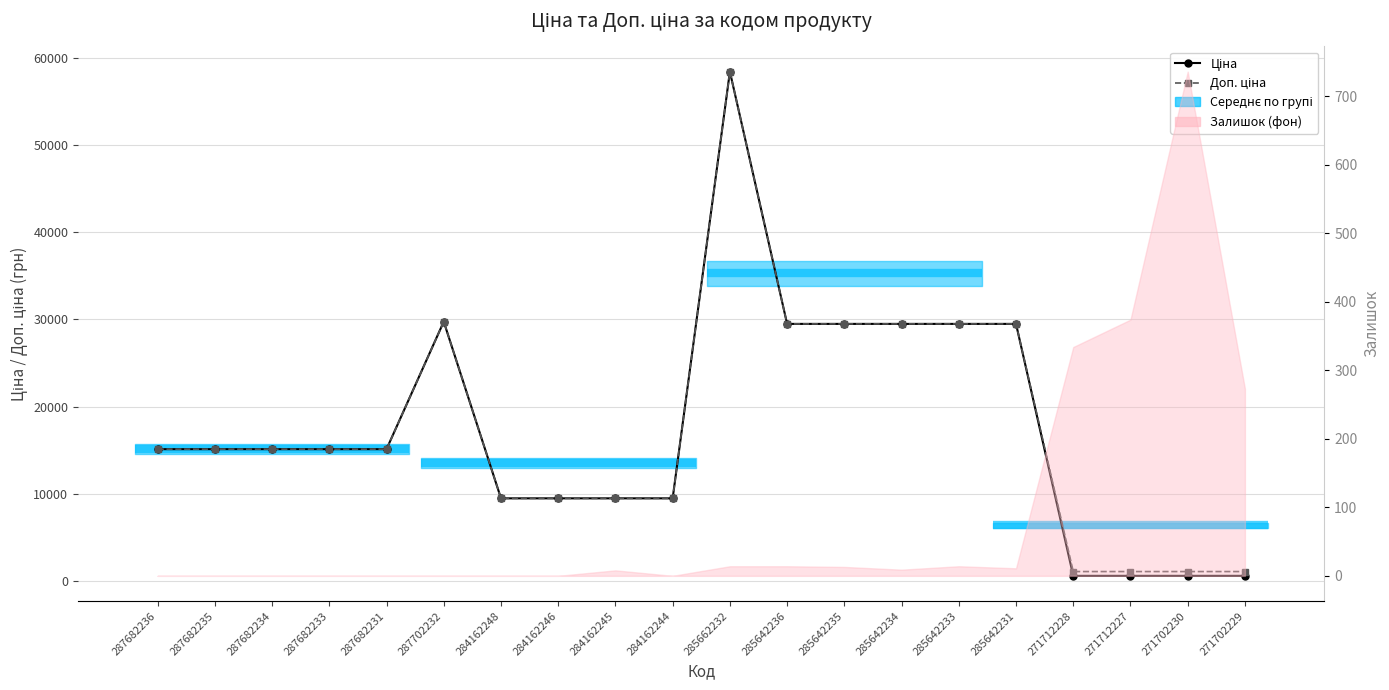

Reading left to right, transcribe all the data shown in this chart.

Ціна: 15120.0	15120.0	15120.0	15120.0	15120.0	29747.2	9480.1	9480.1	9480.1	9480.1	58426.5	29491.5	29491.5	29491.5	29491.5	29491.5	589.9	589.9	589.9	589.9
Доп. ціна: 15120.0	15120.0	15120.0	15120.0	15120.0	29747.2	9480.1	9480.1	9480.1	9480.1	58426.5	29491.5	29491.5	29491.5	29491.5	29491.5	1081.7	1081.7	1081.7	1081.7